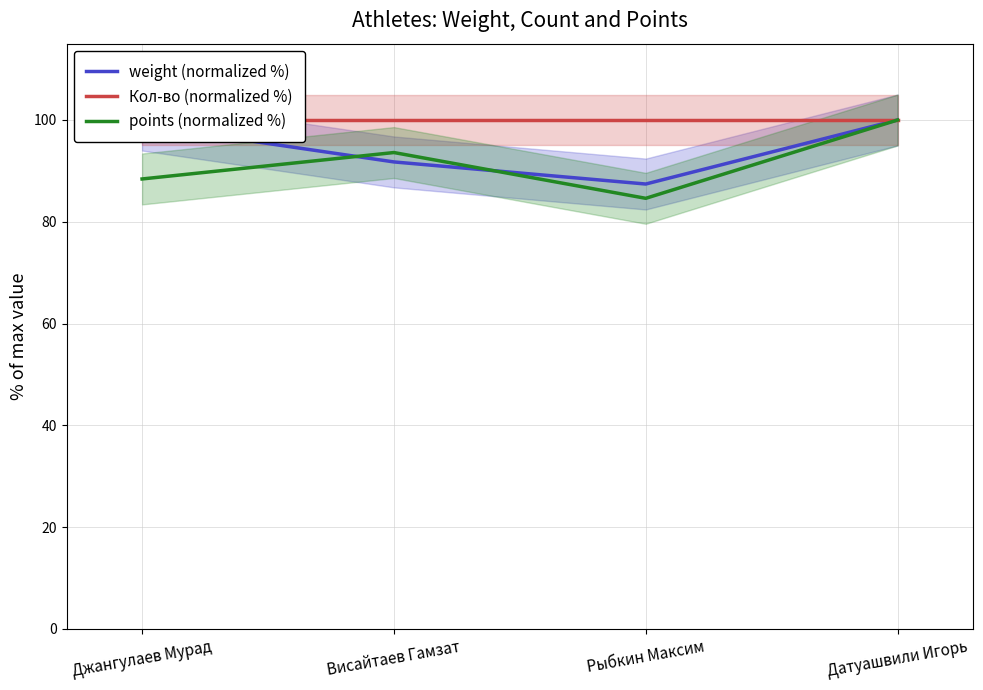

Where is the first local maximum for points (normalized %)?

Висайтаев Гамзат